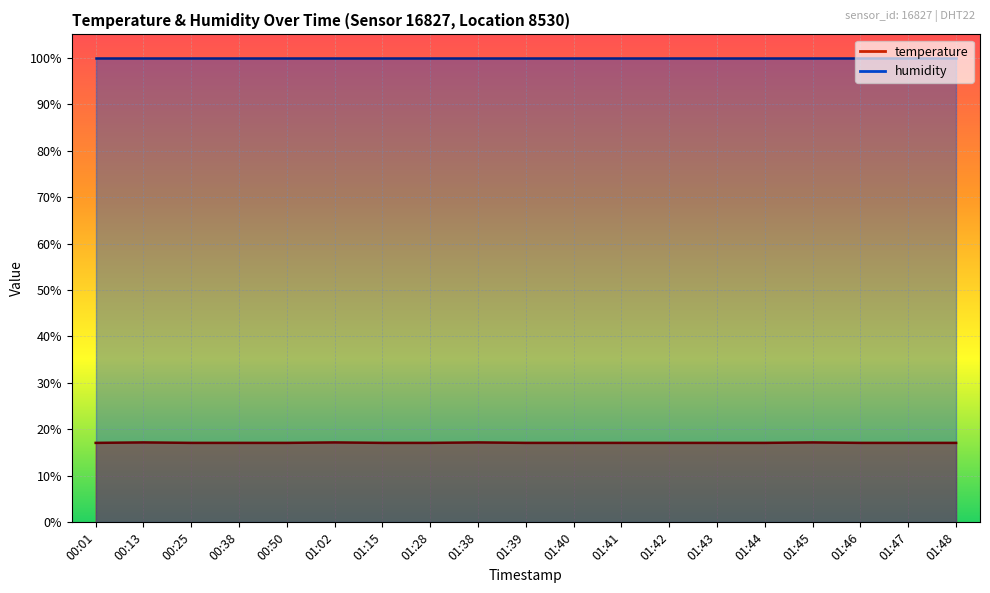

Is this an area chart (filled region under the line)?

No